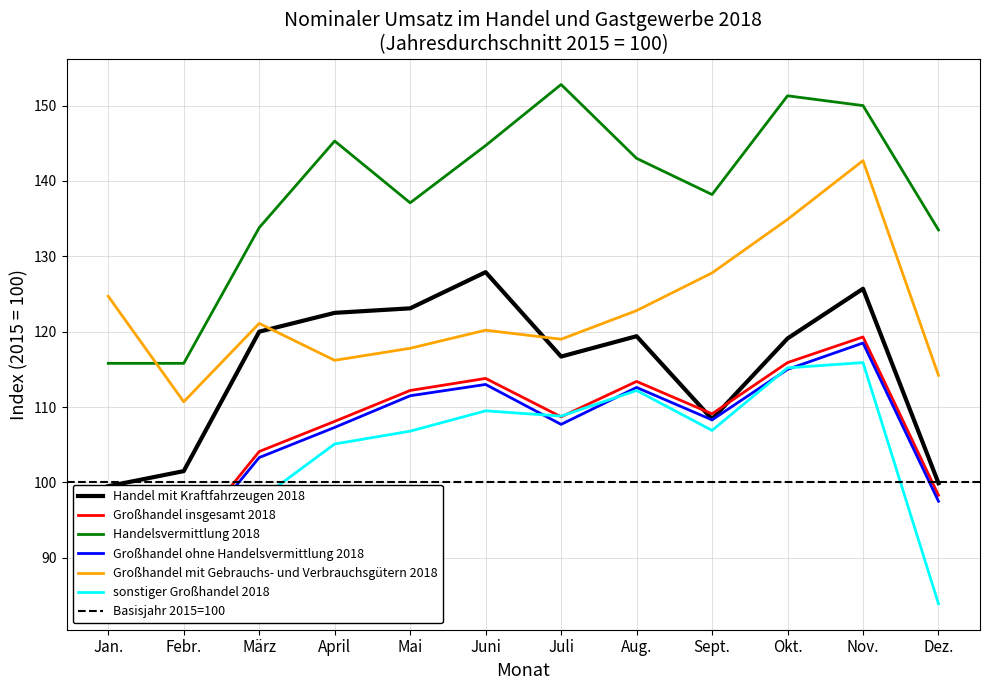

At which category is the sum across all series the highest?

Nov.